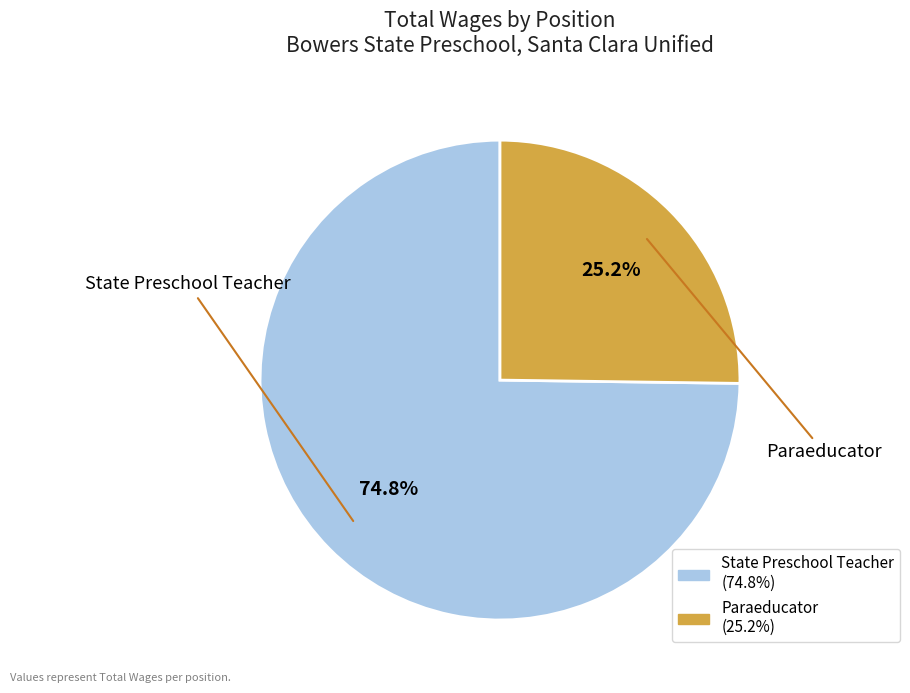

How many segments does this pie chart have?

2